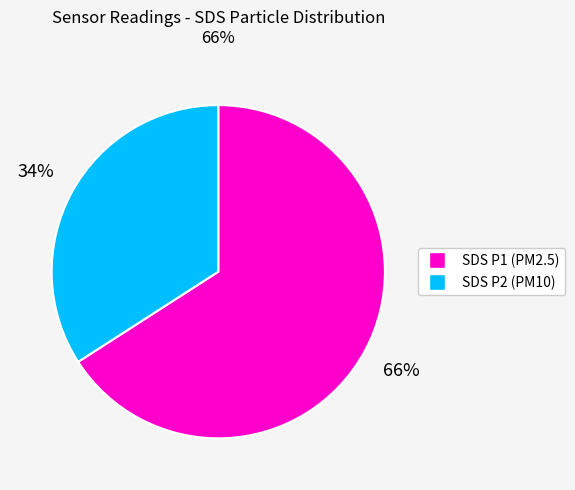

To the nearest percent, what is the average slice percentage?

50%